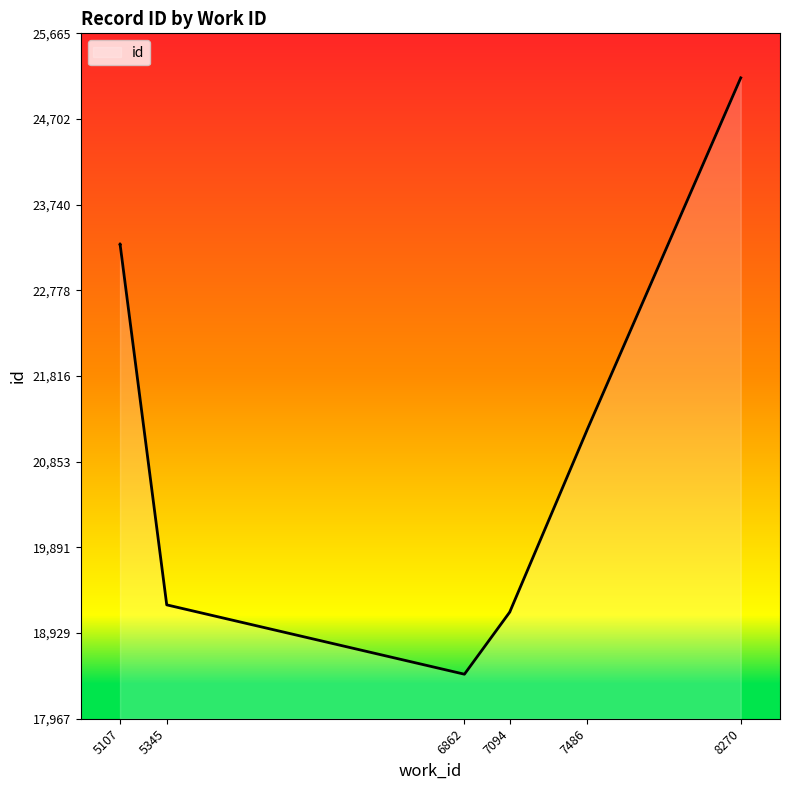

True or false: the data shows 14045 at 5107.

False